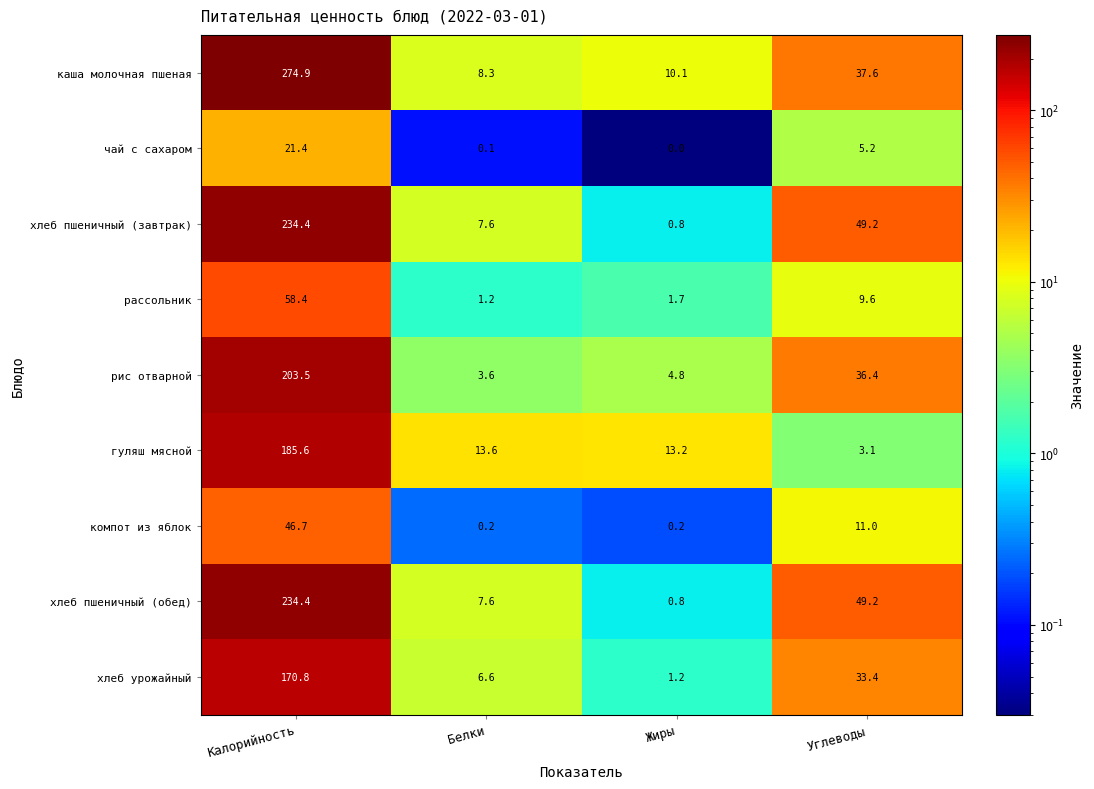

How many data points in хлеб урожайный are less than 33?

2